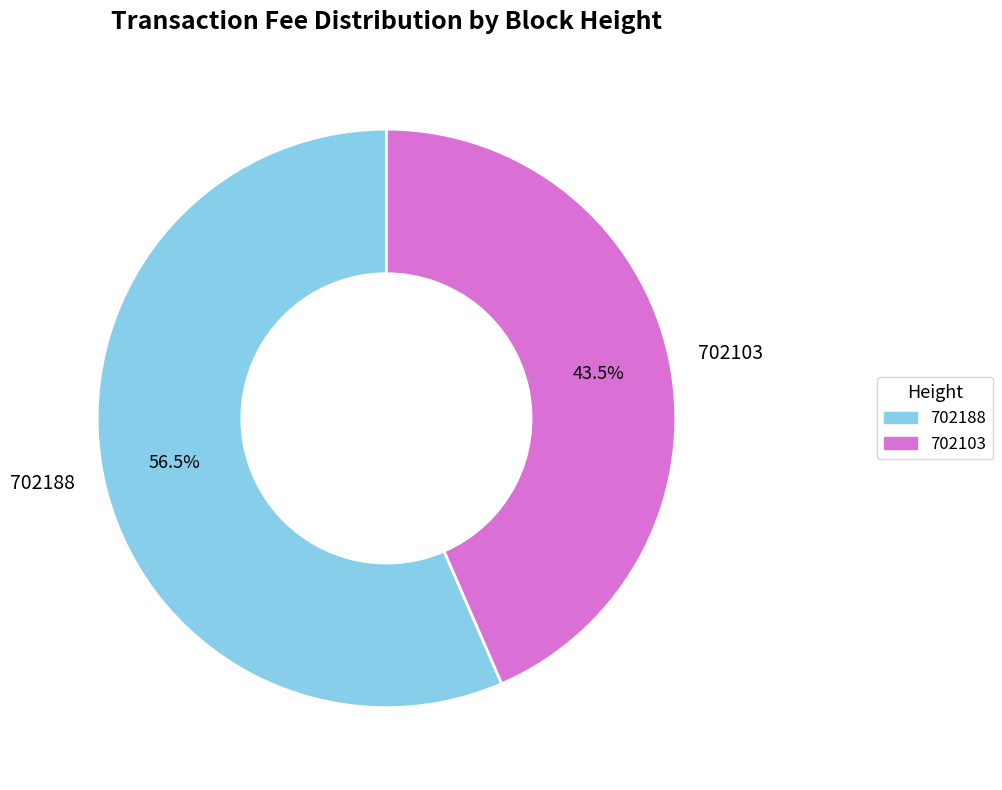

Is it true that 702188 is 51% of the pie?

False